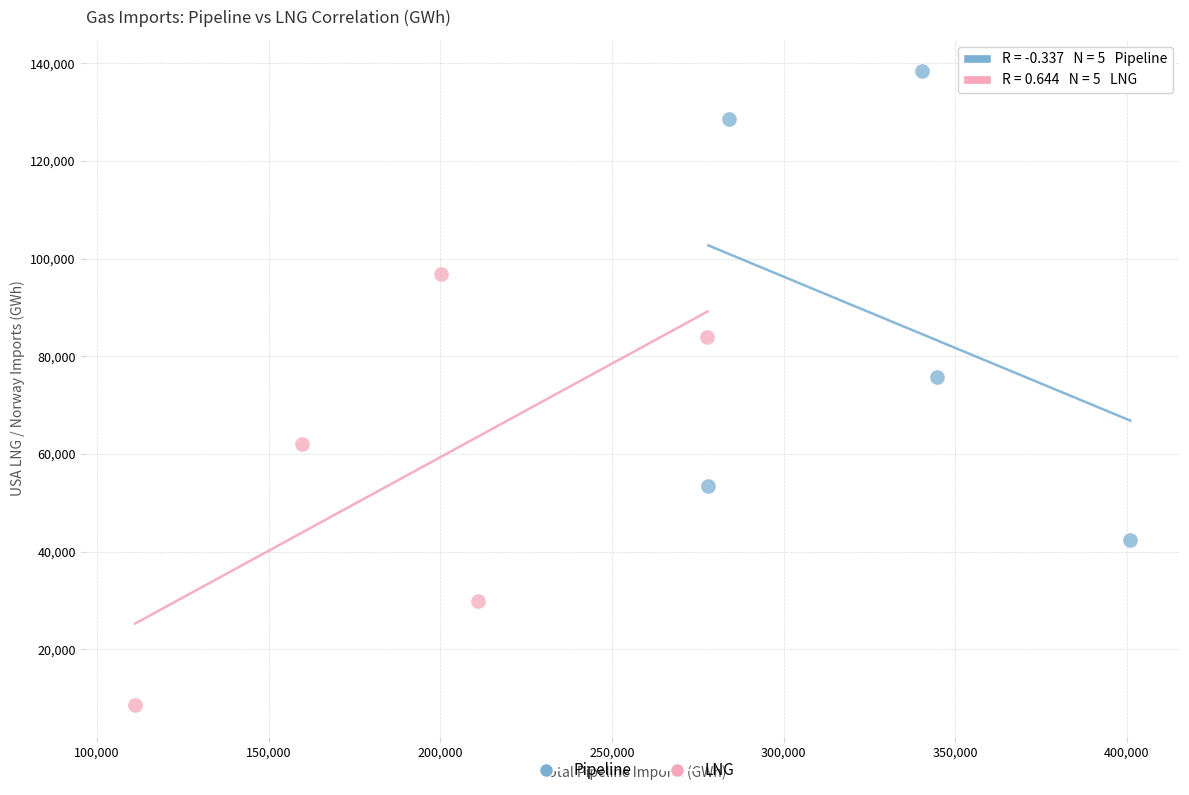

Which series reaches the minimum Y coordinate?

LNG